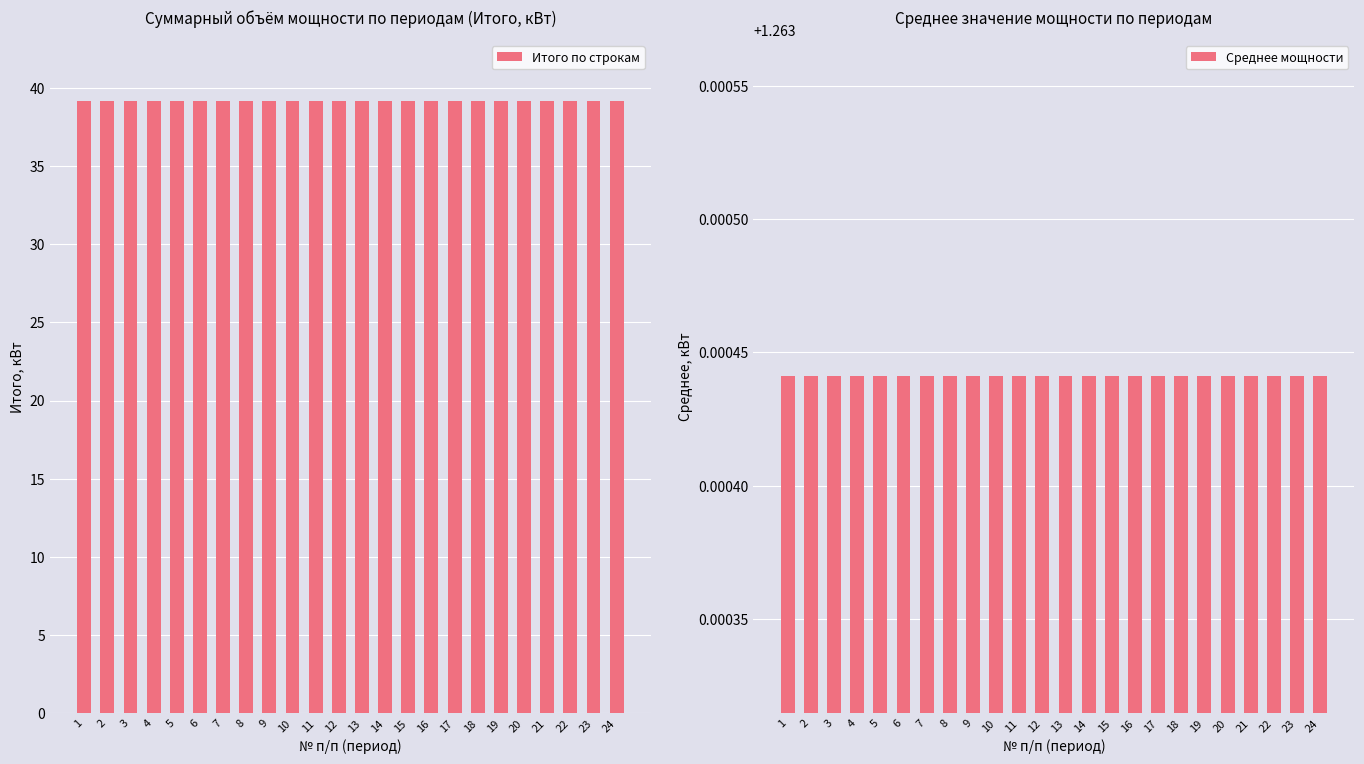

Rank the series by their maximum value, from lowest to highest.

Среднее мощности, Итого по строкам